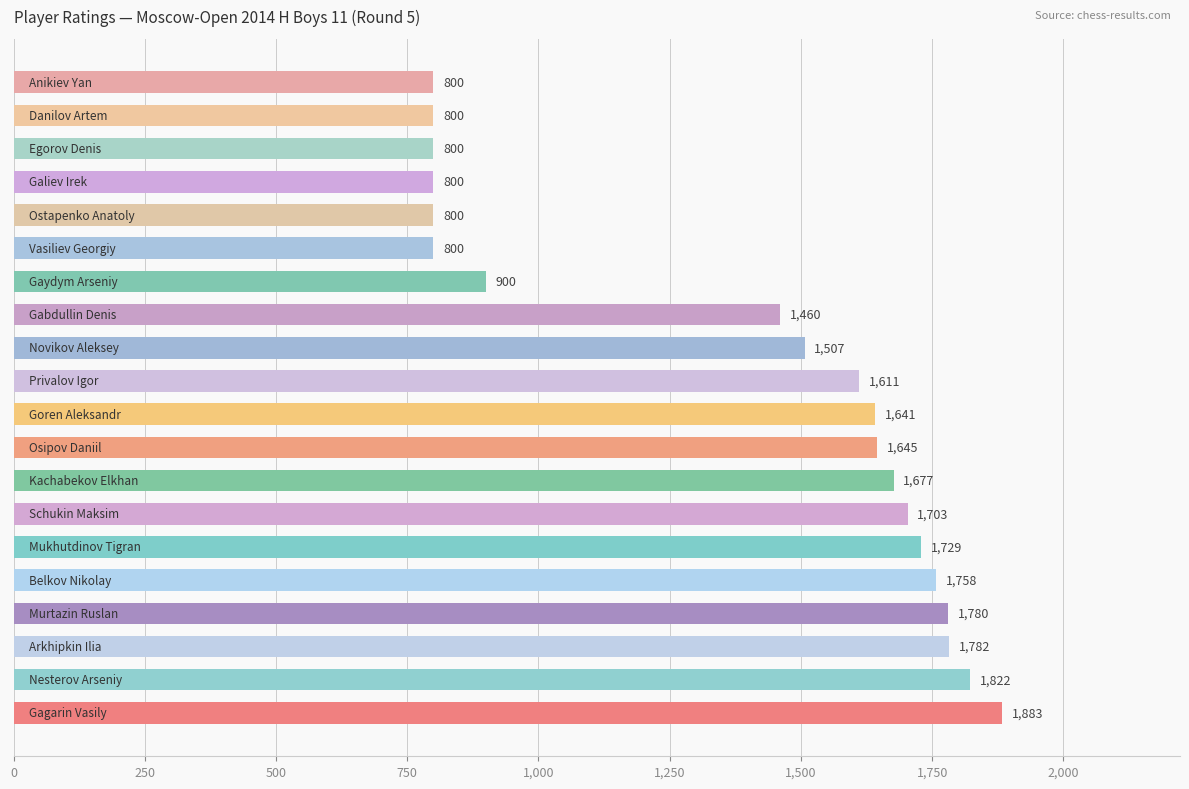

What is the minimum value shown in the chart?

800